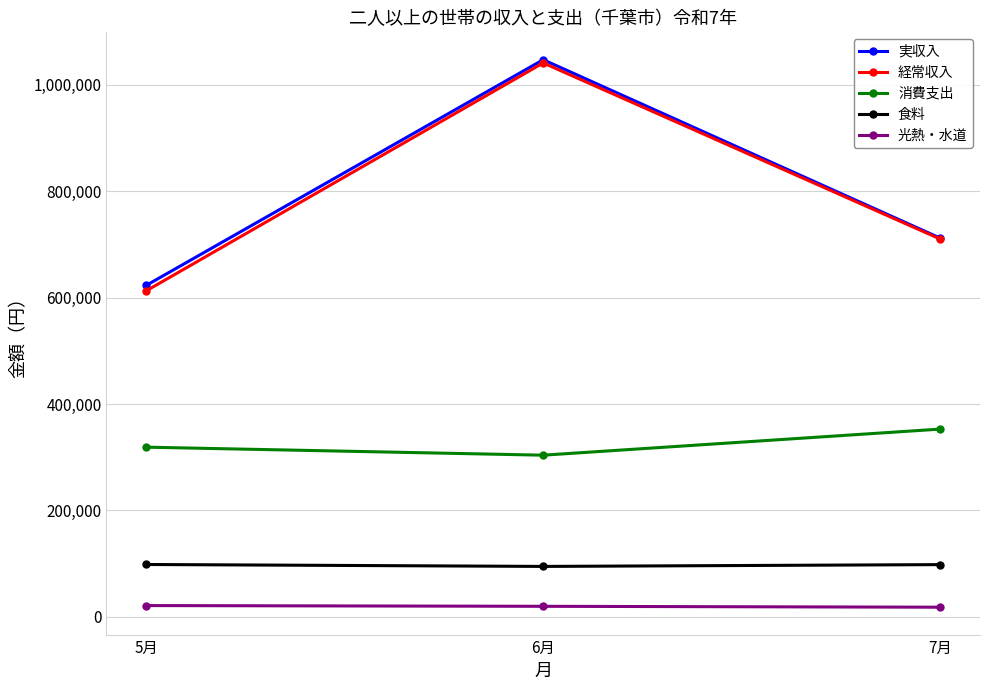

How many series are shown in this chart?

5